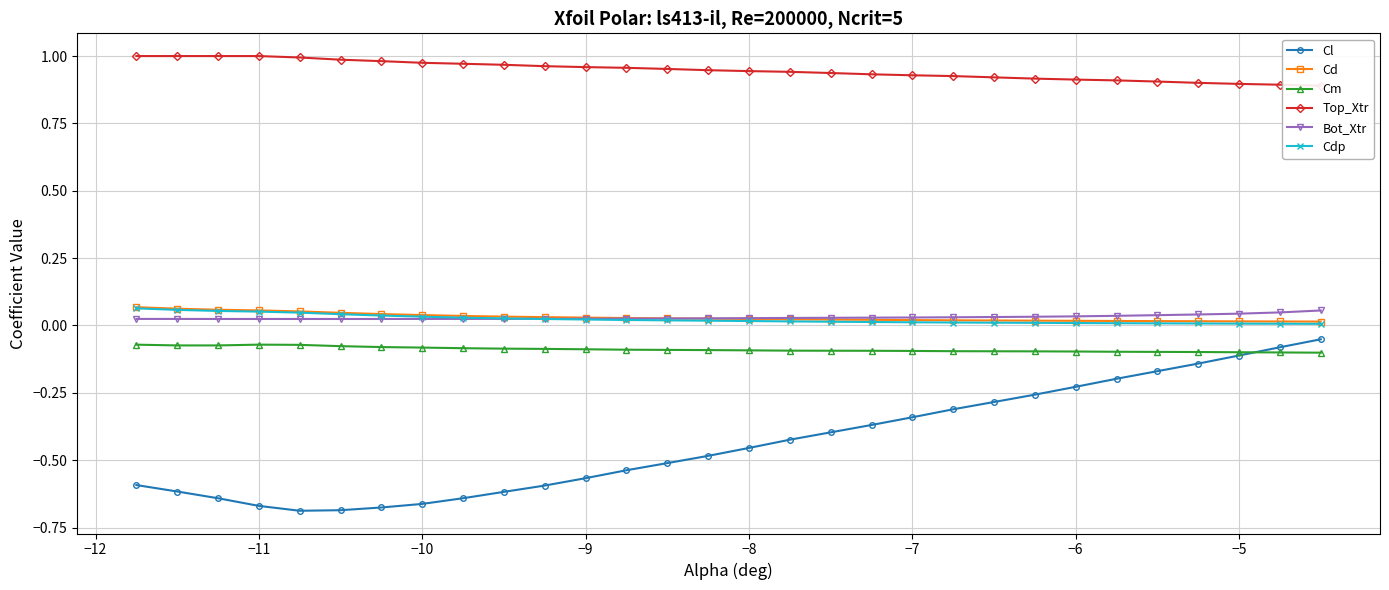

True or false: Cl and Bot_Xtr intersect in this chart.

False